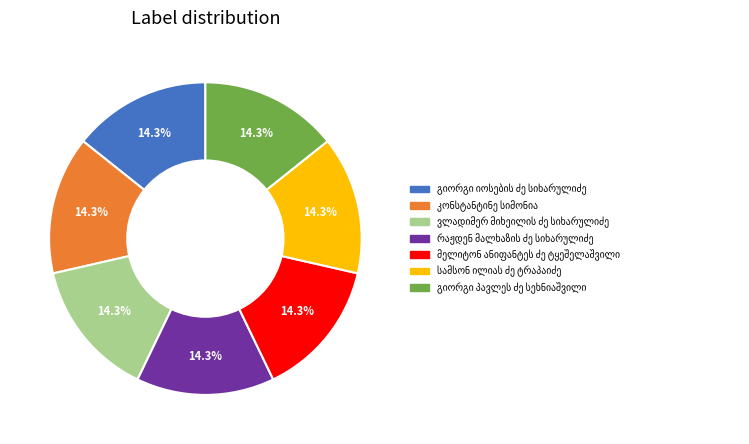

Is there a majority slice in this chart?

No